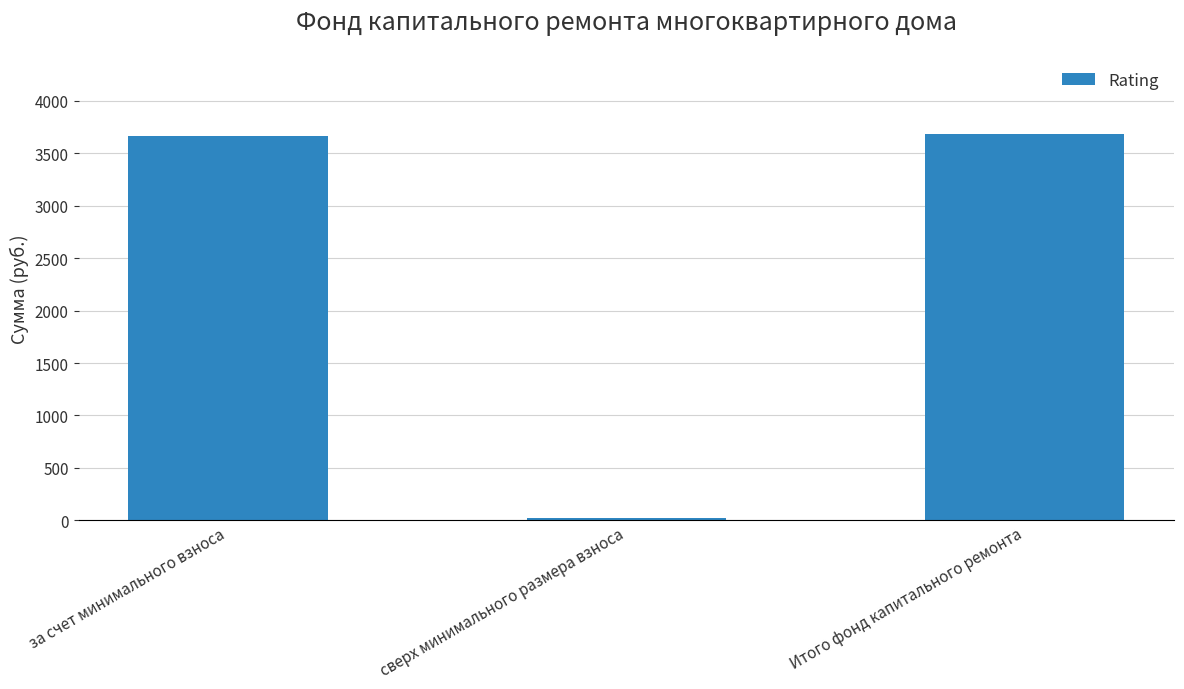

The value at Итого фонд капитального ремонта is 2234.0. True or false?

False